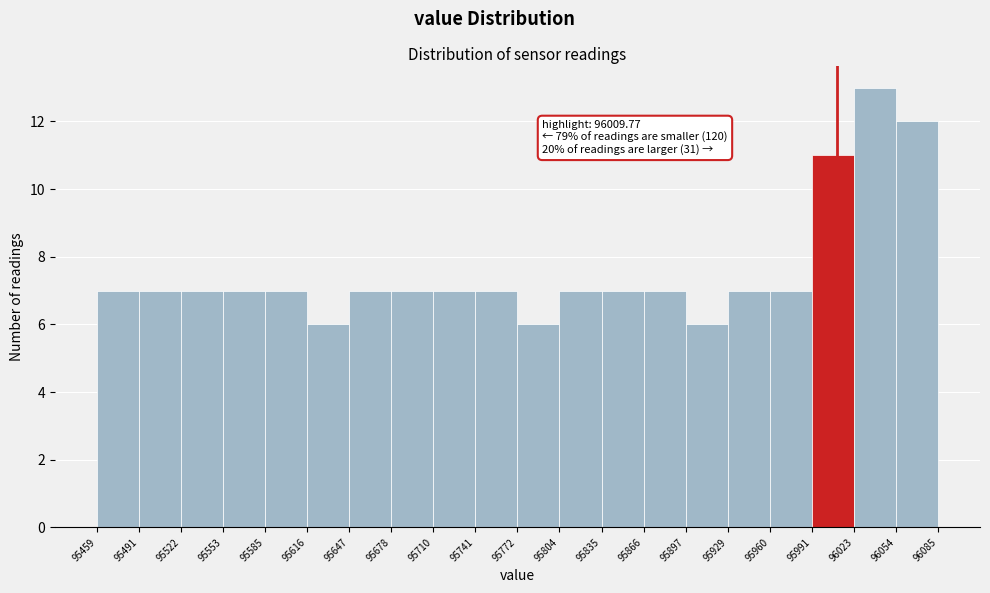

Over which range of the x-axis is the bar tallest?

96023 to 96054